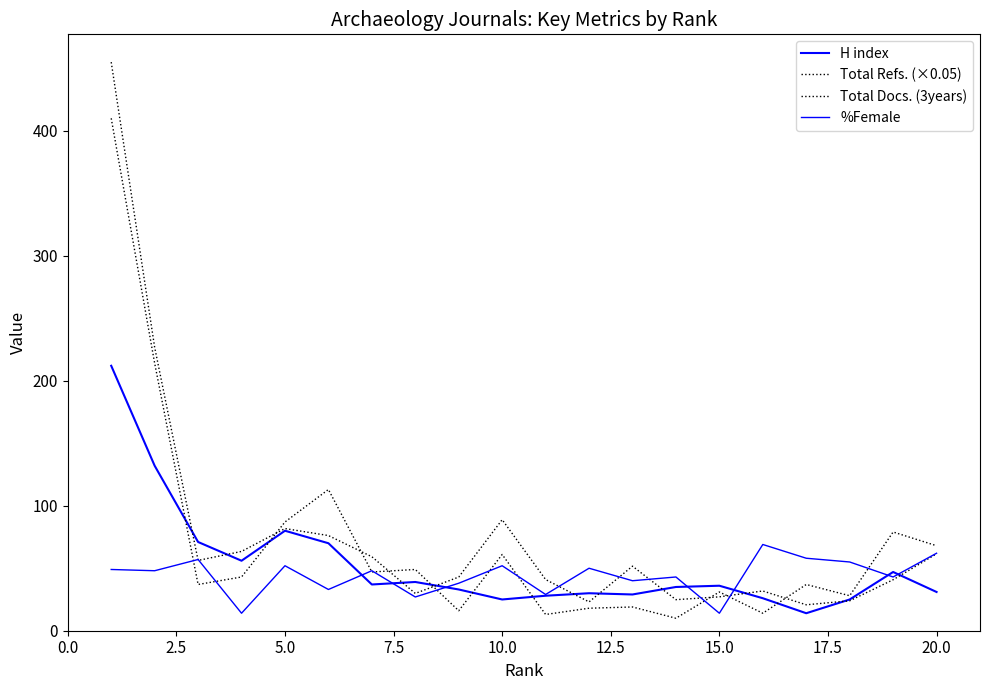

Is this an area chart (filled region under the line)?

No